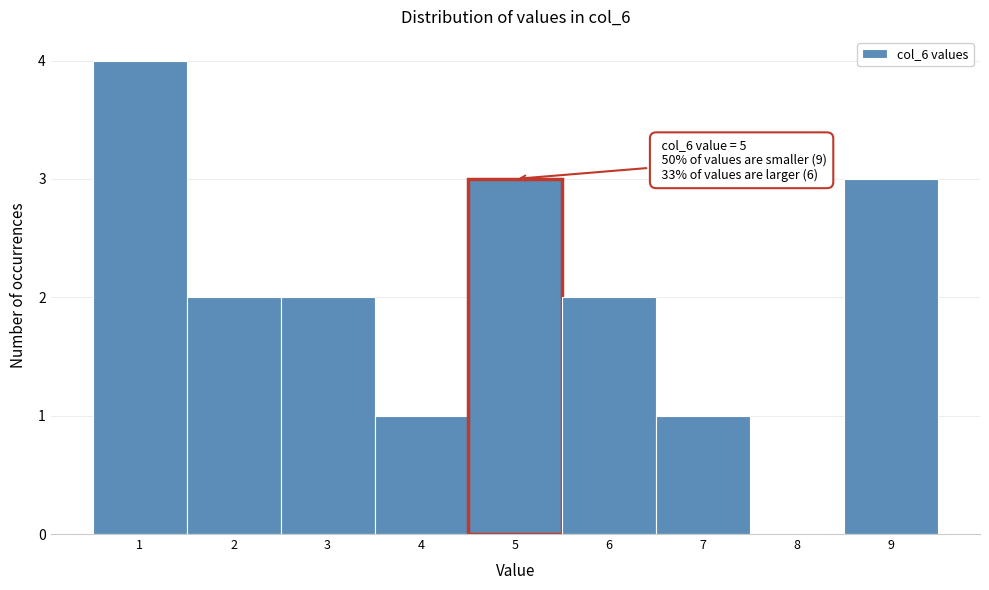

Which range on the x-axis has the tallest bar?

0.5 to 1.5